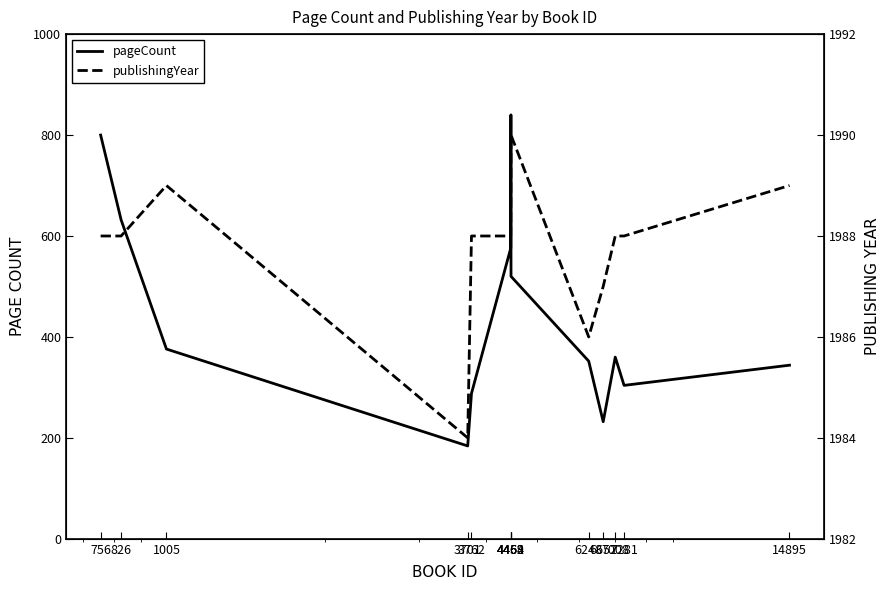

Where is the first local minimum for pageCount?

3701